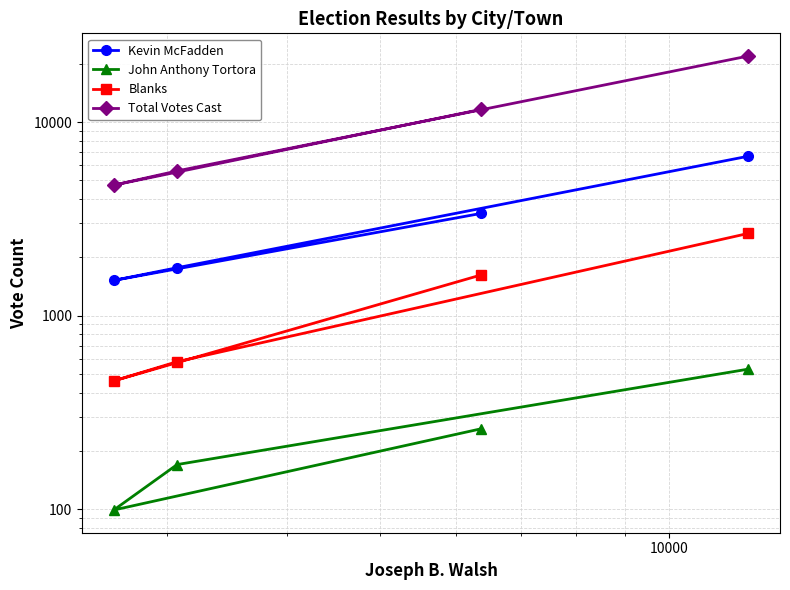

What is the difference between the highest and lowest values at 10000?

5419